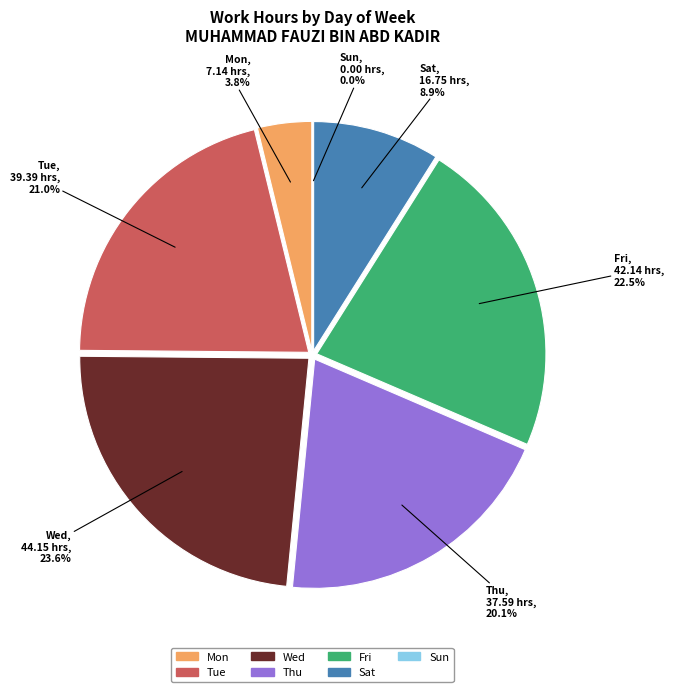

Which slice is the smallest?

Sun